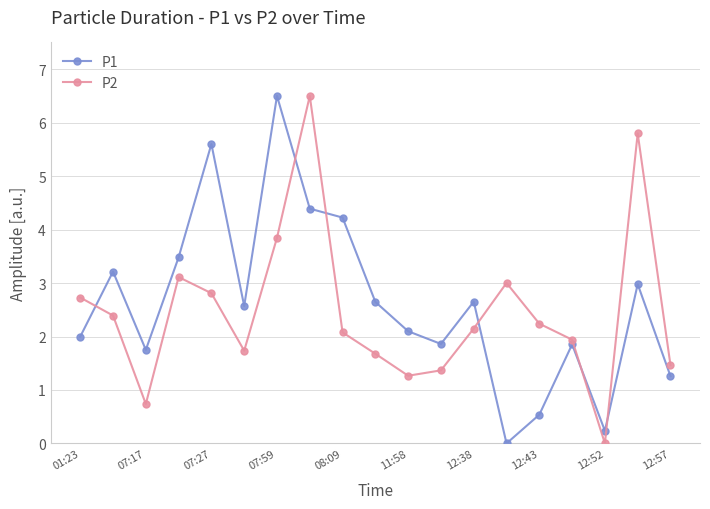

Which series ends up on top after the final intersection of P1 and P2?

P2